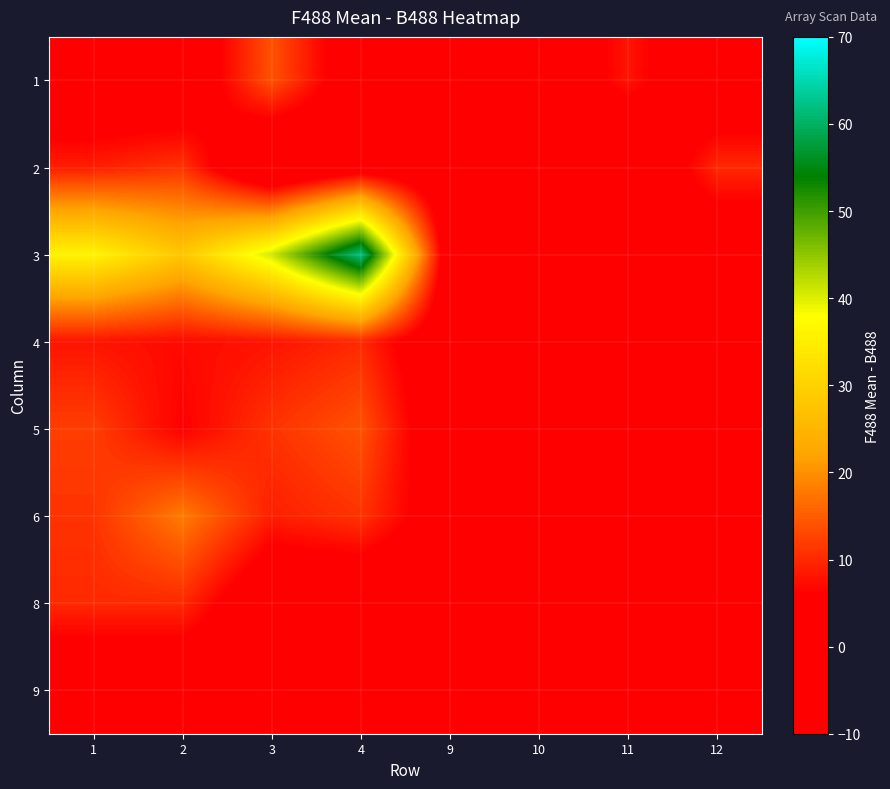

Reading right to left, extract all data points from this chart.

1: 12=0	11=8	10=0	9=1	4=1	3=14	2=0	1=0
2: 12=10	11=-2	10=1	9=0	4=2	3=-4	2=11	1=9
3: 12=0	11=0	10=0	9=0	4=62	3=41	2=28	1=36
4: 12=0	11=0	10=0	9=0	4=10	3=8	2=7	1=8
5: 12=0	11=0	10=0	9=0	4=14	3=11	2=6	1=12
6: 12=0	11=0	10=0	9=2	4=11	3=9	2=18	1=11
8: 12=0	11=0	10=0	9=0	4=0	3=0	2=10	1=10
9: 12=0	11=0	10=0	9=0	4=0	3=0	2=0	1=0